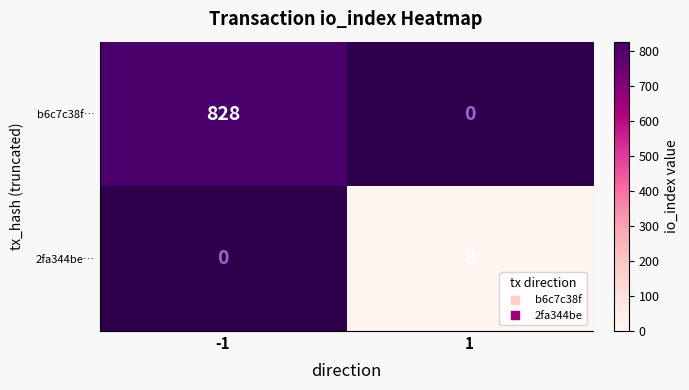

Which series has the largest range (max minus min)?

b6c7c38f…